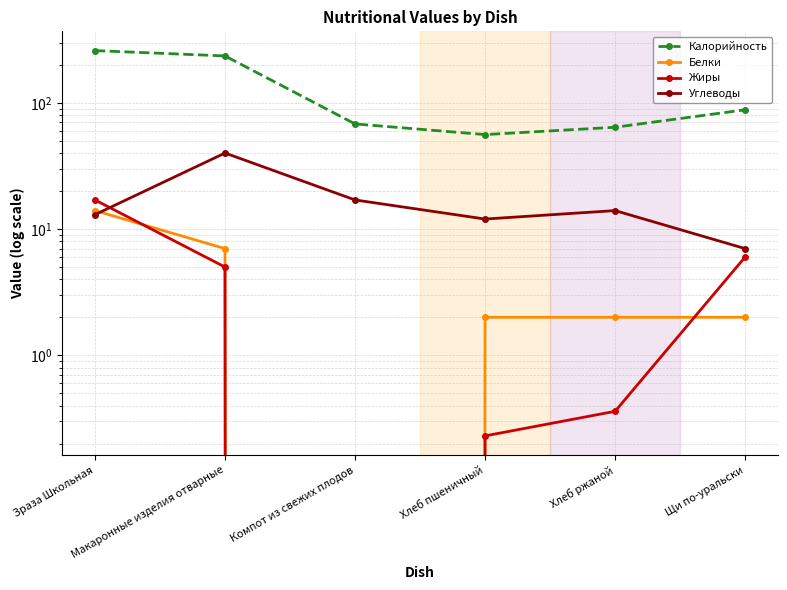

How many lines are shown in the chart?

4